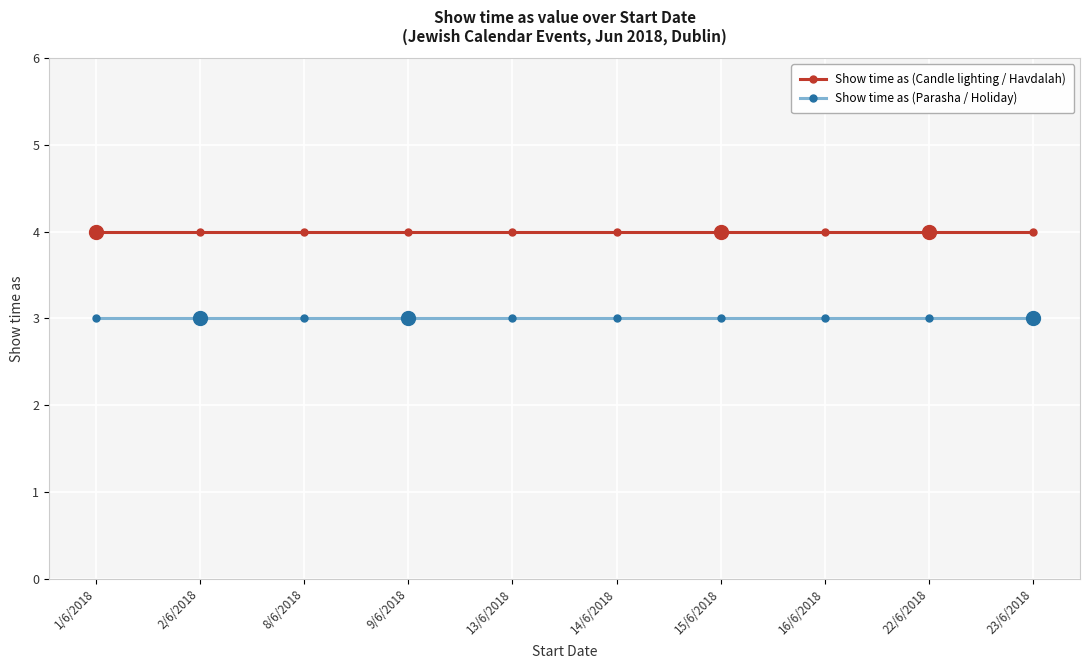

Rank the series at 13/6/2018 from lowest to highest value.

Show time as (Parasha / Holiday), Show time as (Candle lighting / Havdalah)